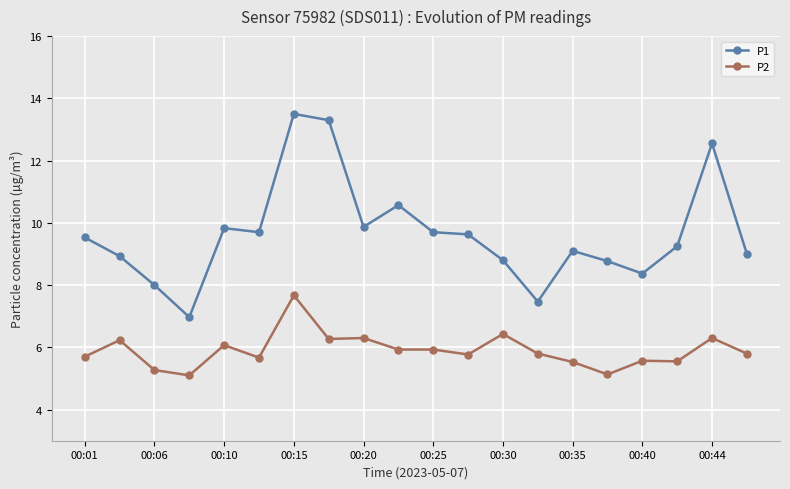

True or false: P1 and P2 intersect in this chart.

False